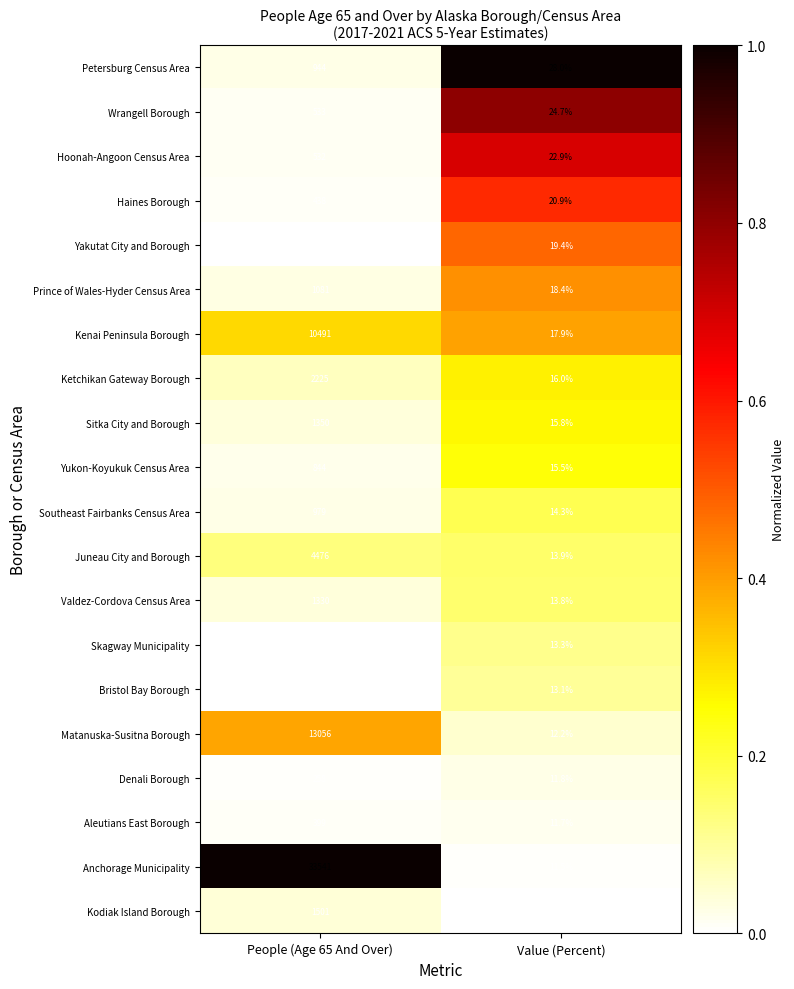

Rank the series at People (Age 65 And Over) from highest to lowest value.

Anchorage Municipality, Matanuska-Susitna Borough, Kenai Peninsula Borough, Juneau City and Borough, Ketchikan Gateway Borough, Kodiak Island Borough, Sitka City and Borough, Valdez-Cordova Census Area, Prince of Wales-Hyder Census Area, Southeast Fairbanks Census Area, Petersburg Census Area, Yukon-Koyukuk Census Area, Wrangell Borough, Hoonah-Angoon Census Area, Haines Borough, Aleutians East Borough, Denali Borough, Skagway Municipality, Bristol Bay Borough, Yakutat City and Borough